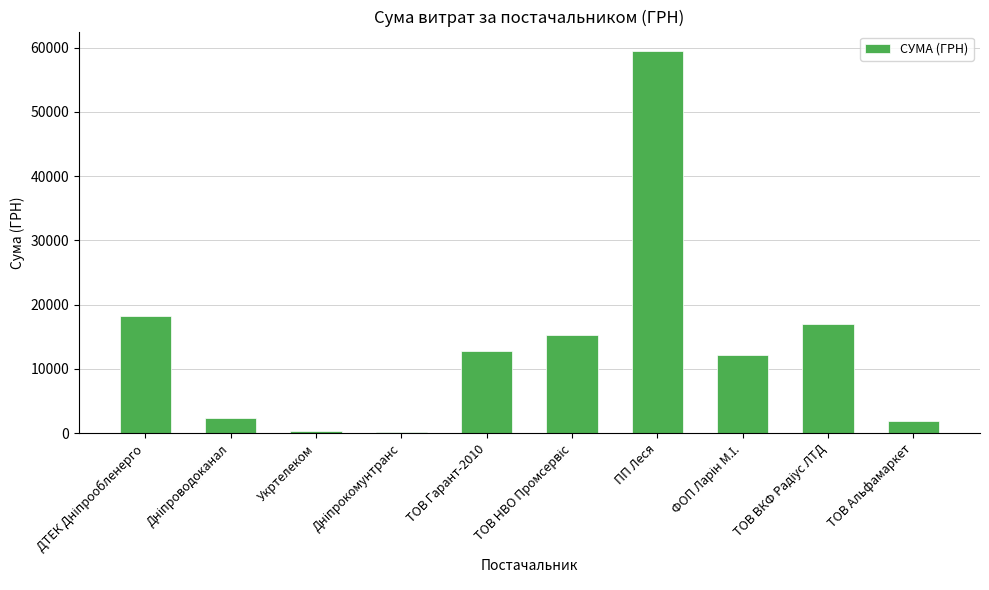

What is the maximum value shown in the chart?

59516.2